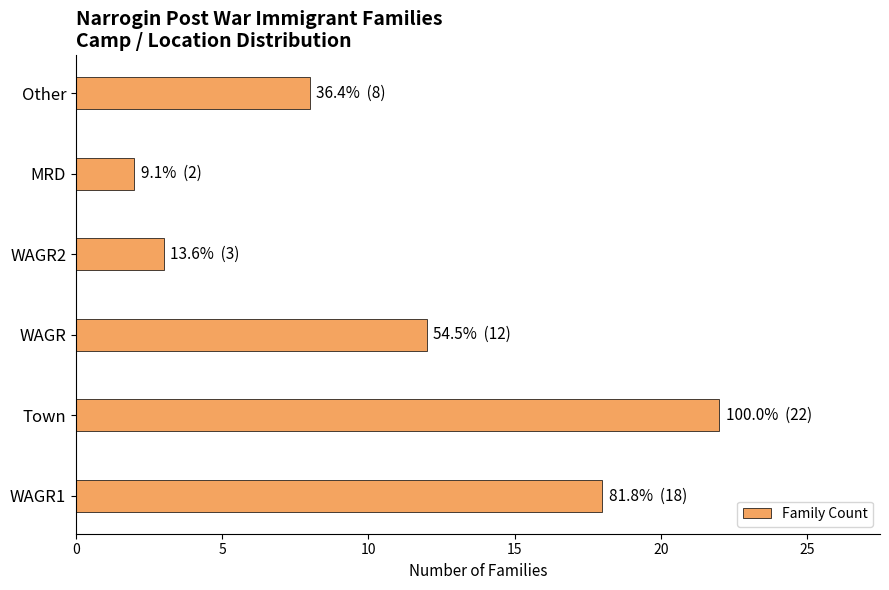

How many data points does each series have?

6